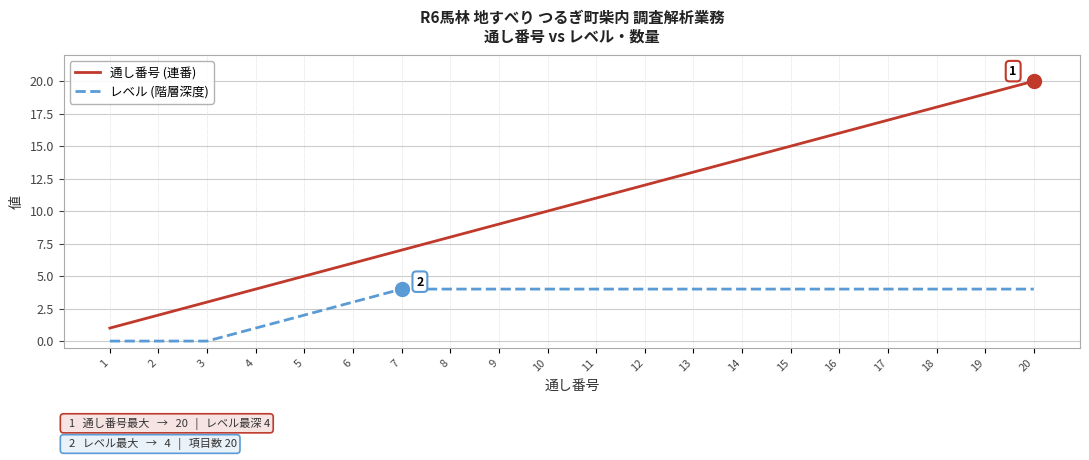

What are all the series names shown in the legend?

通し番号 (連番), レベル (階層深度)